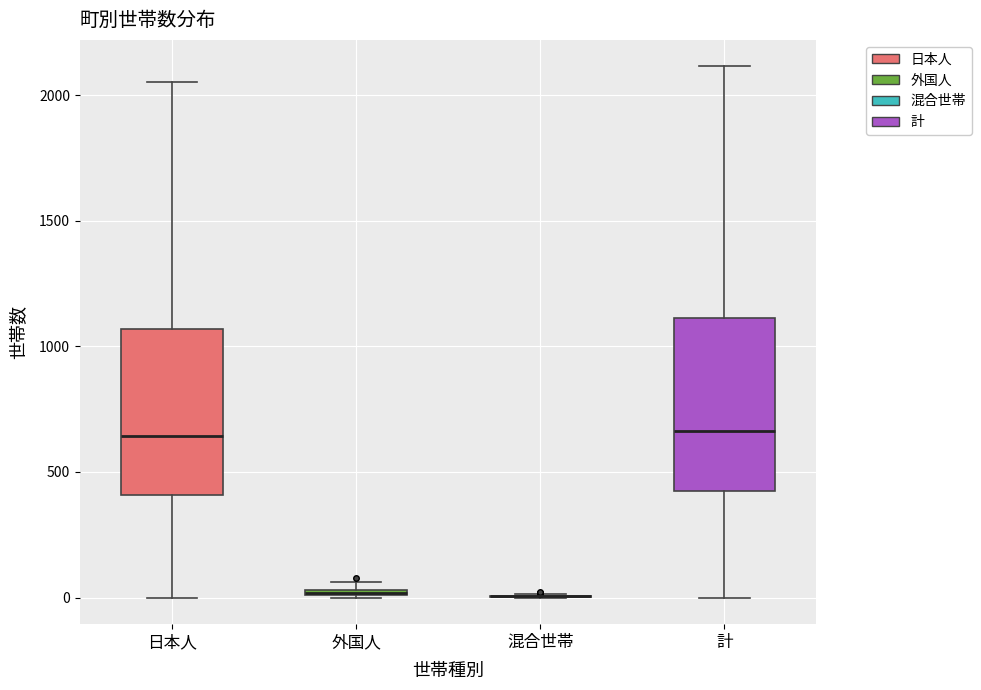

Where does the lower whisker of the box for 日本人 end on the y-axis? The values are not printed on the chart, so give them approximately, as read against the axis.

0